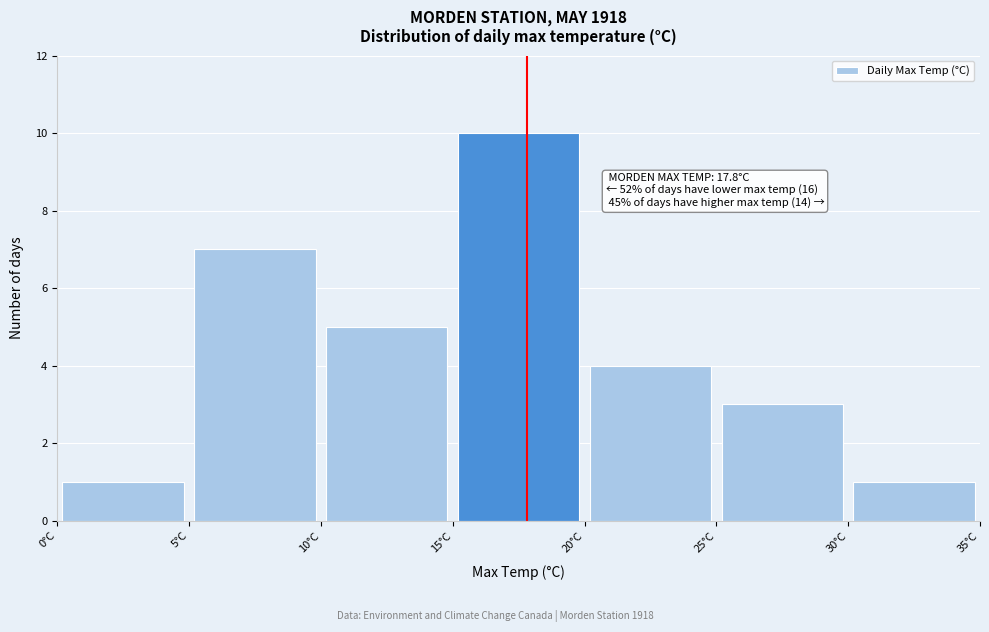

Over which range of the x-axis is the bar tallest?

15 to 20